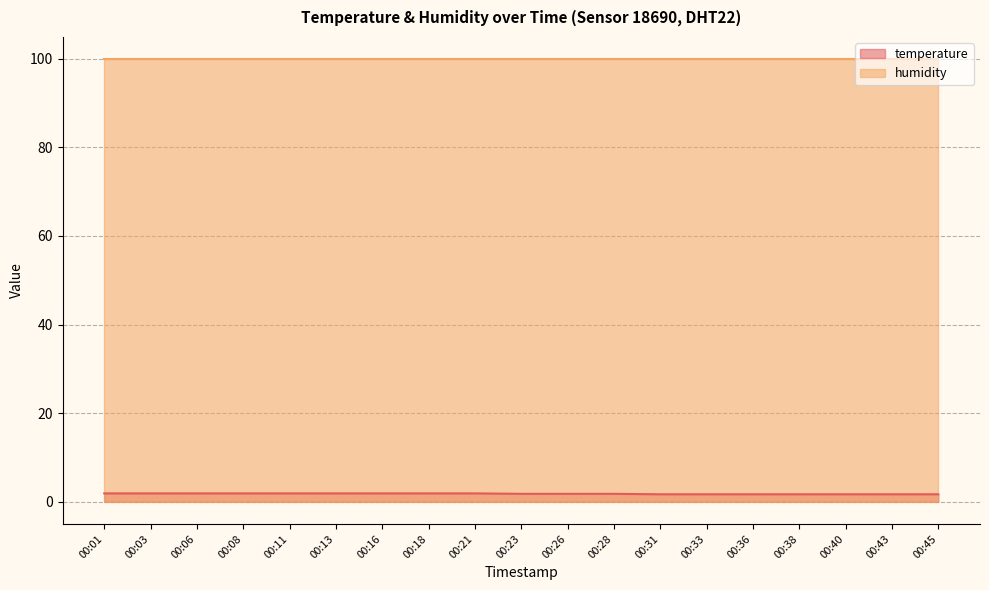

Count the number of data series in this chart.

2